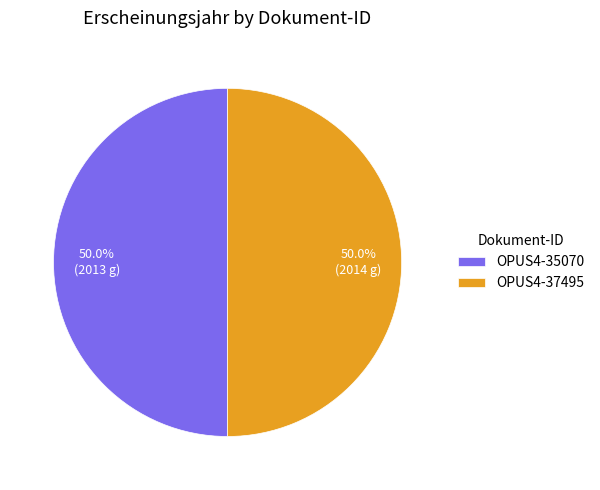

Count the number of slices in the pie.

2